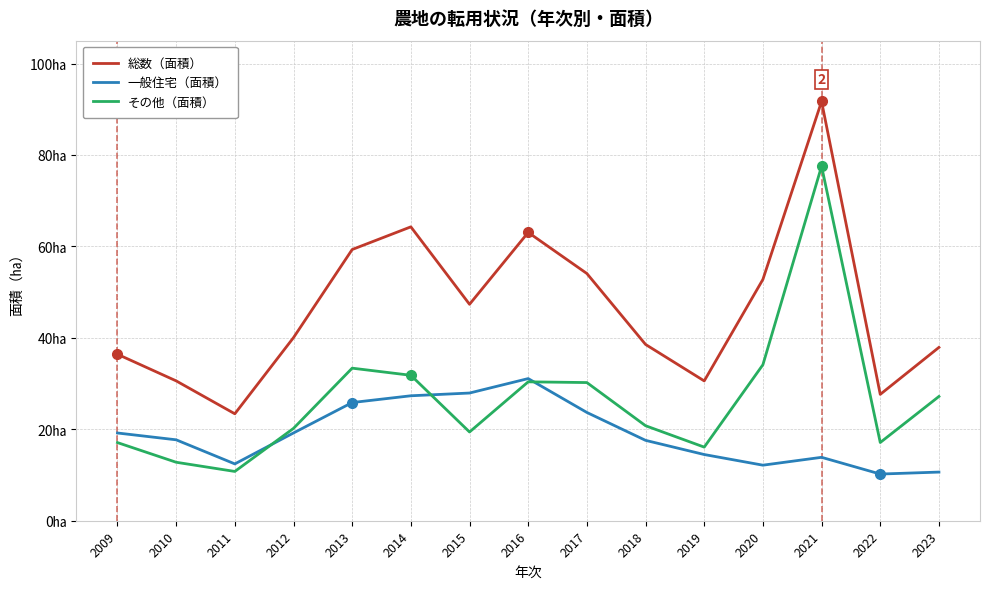

Reading right to left, extract all data points from this chart.

総数（面積）: 37.9	27.6	91.7	52.8	30.6	38.6	54.1	63.1	47.3	64.3	59.3	40.0	23.4	30.6	36.4
一般住宅（面積）: 10.6	10.2	13.9	12.2	14.5	17.6	23.7	31.1	27.9	27.3	25.9	19.2	12.4	17.7	19.2
その他（面積）: 27.2	17.1	77.5	34.1	16.1	20.8	30.2	30.4	19.4	31.8	33.4	20.2	10.8	12.8	17.1